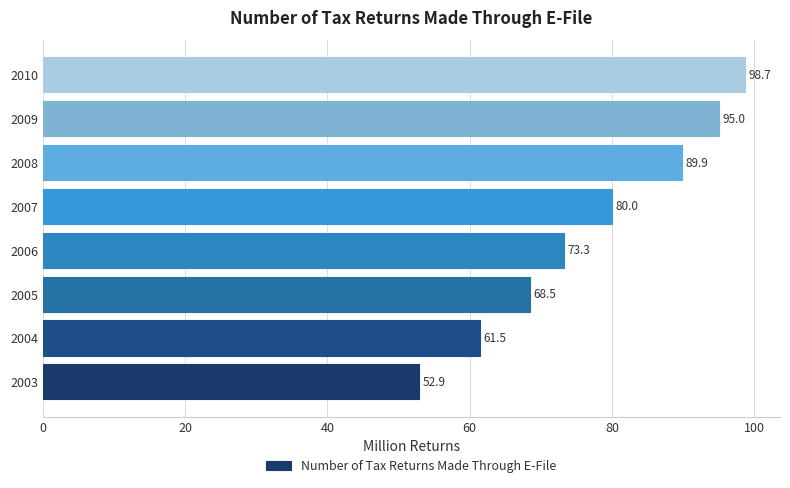

Is it true that the value at 2006 is 73.3?

True